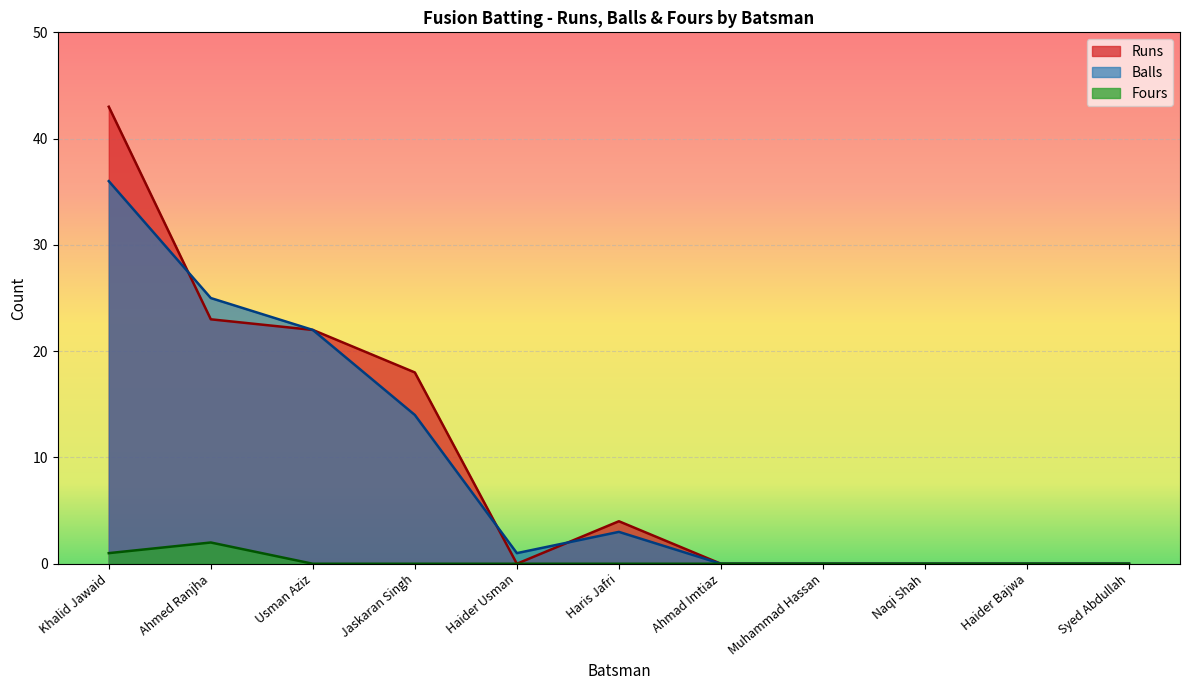

At which category does Runs reach its first local peak?

Haris Jafri